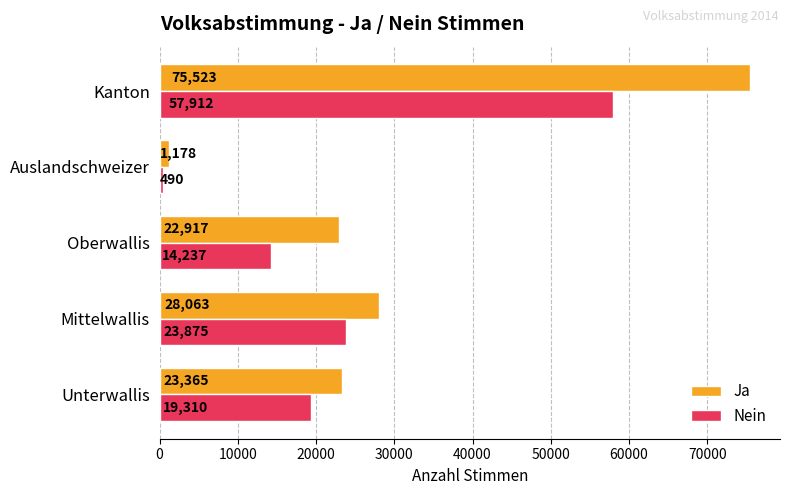

List the labels in order of Ja value, largest first.

Kanton, Mittelwallis, Unterwallis, Oberwallis, Auslandschweizer